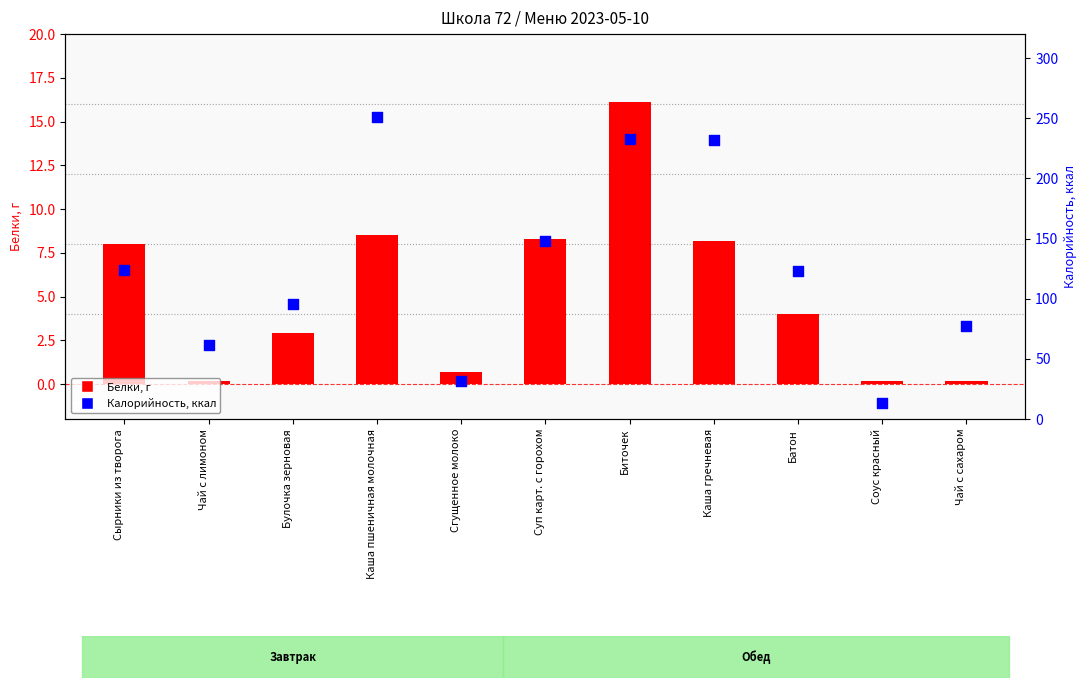

Which series contains the lowest Y value?

Белки